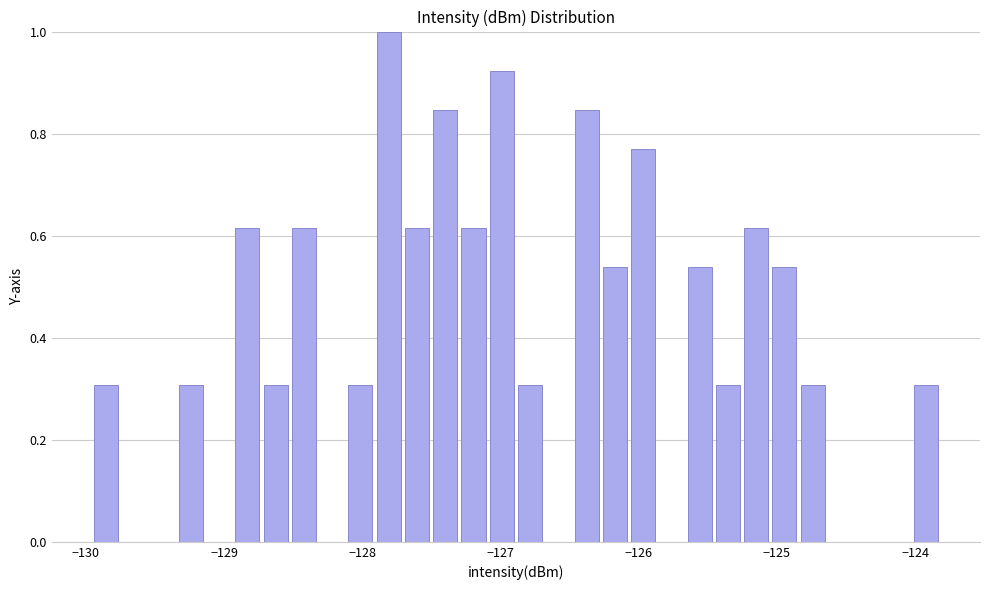

Read against the x-axis, roughly where is the centre of the tallest bar?

-127.8